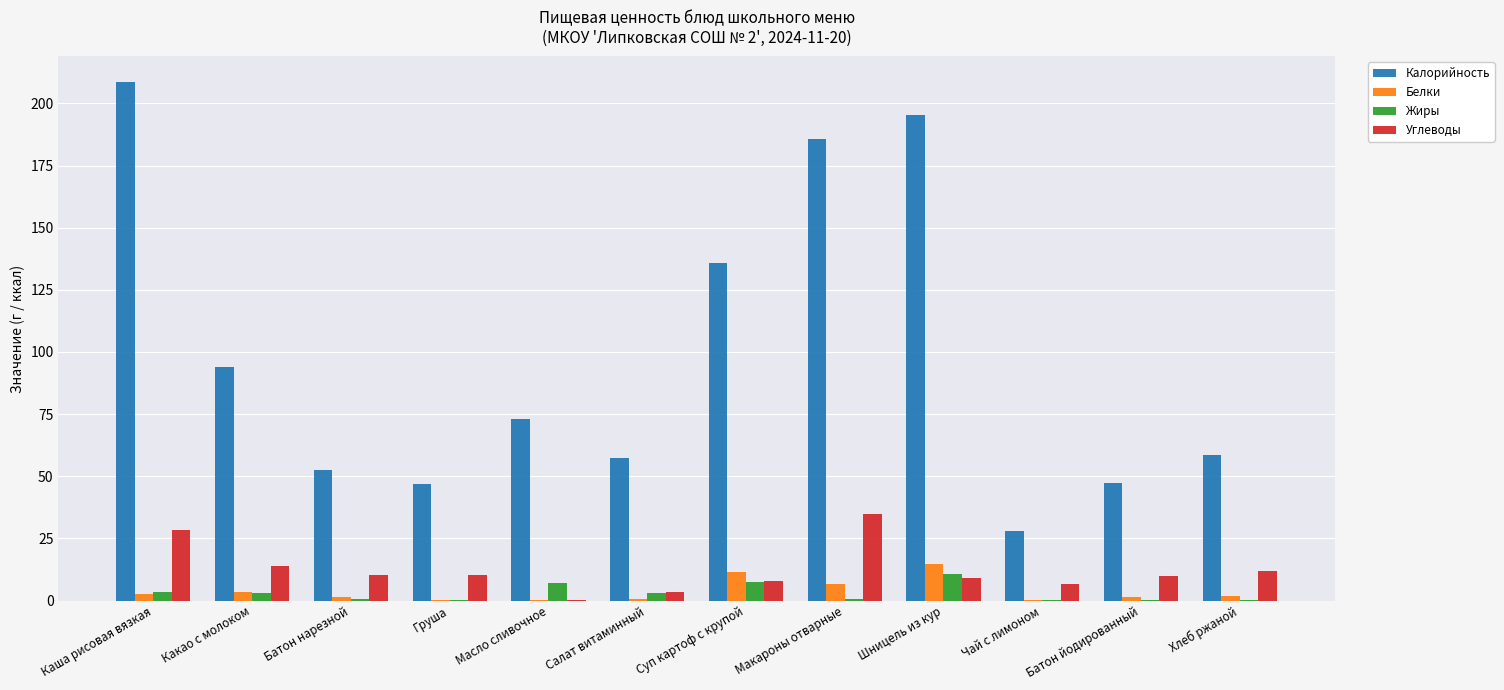

Which series has the largest total across all categories?

Калорийность